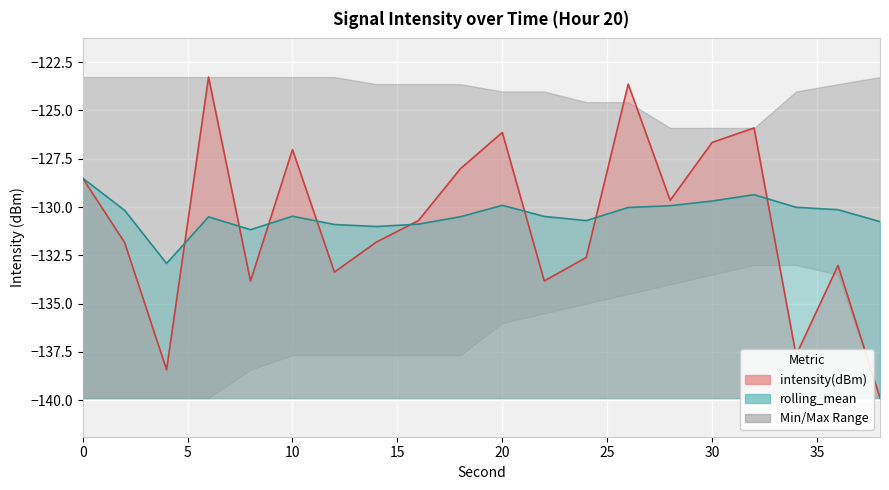

True or false: rolling_mean has a value of -50.0 at 28.

False